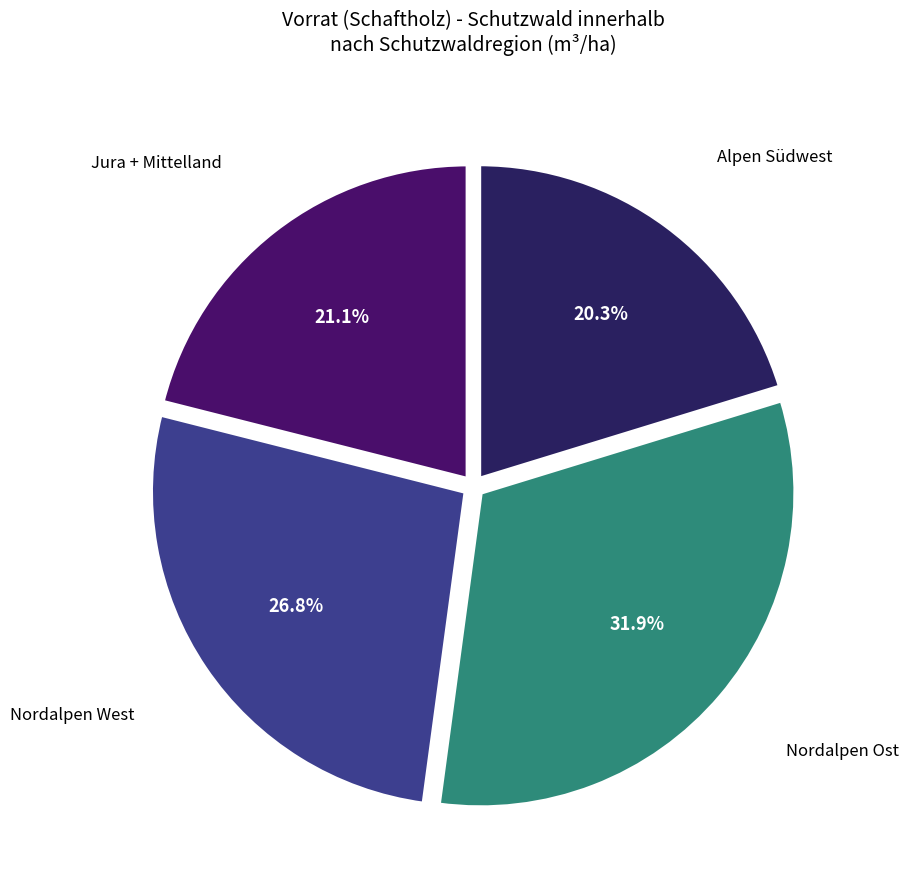

How many slices are in this pie chart?

4